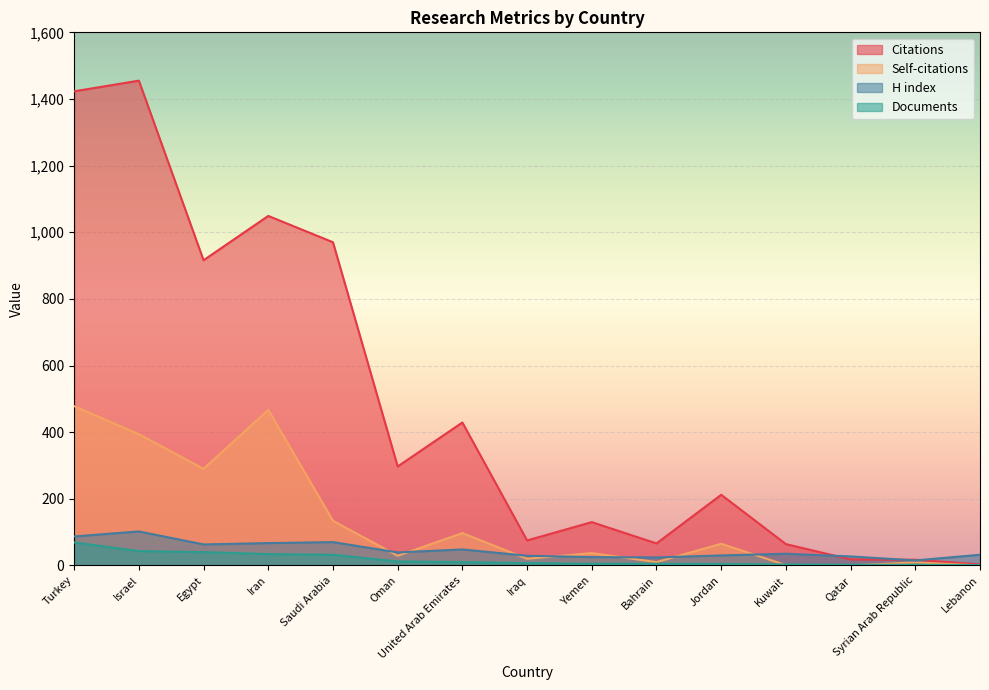

What is the value of the Self-citations point at the 2nd from the left?

394